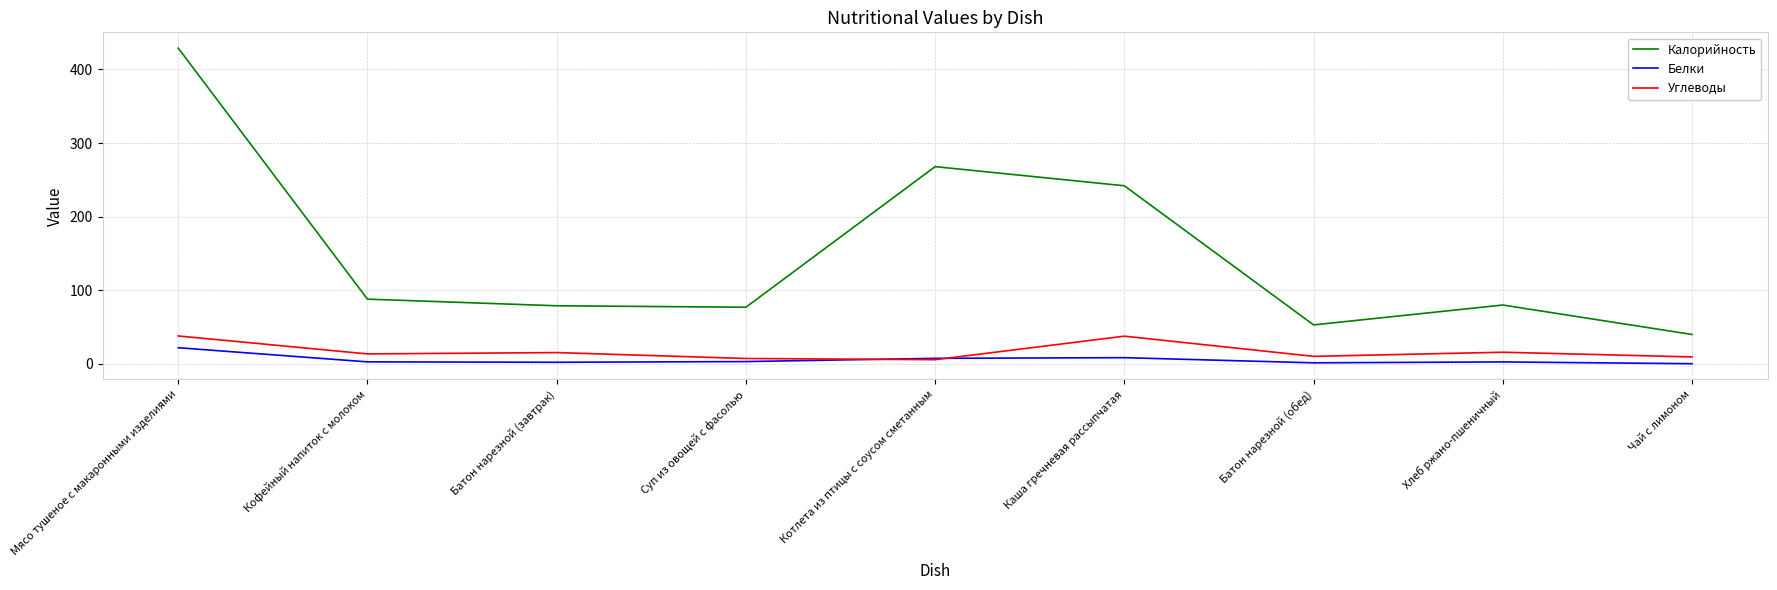

Does the chart have visible grid lines?

Yes